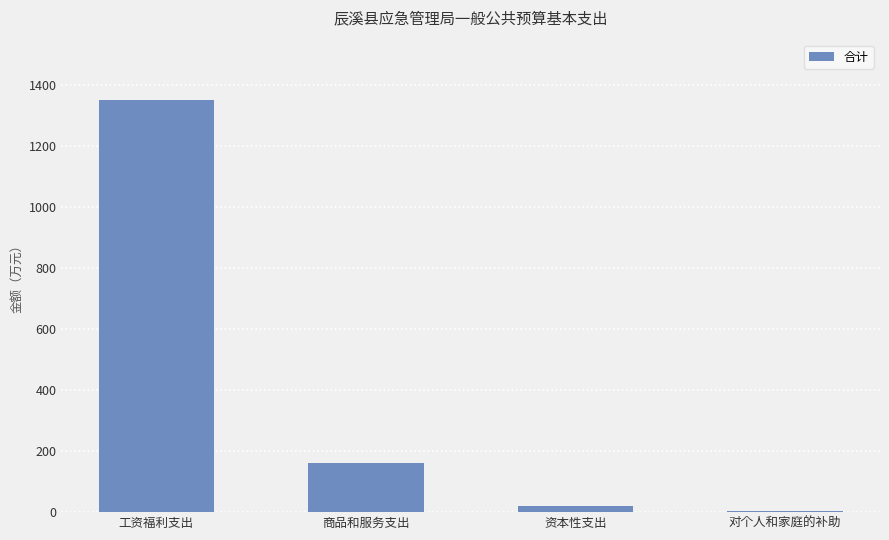

Which label corresponds to the largest value in the chart?

工资福利支出